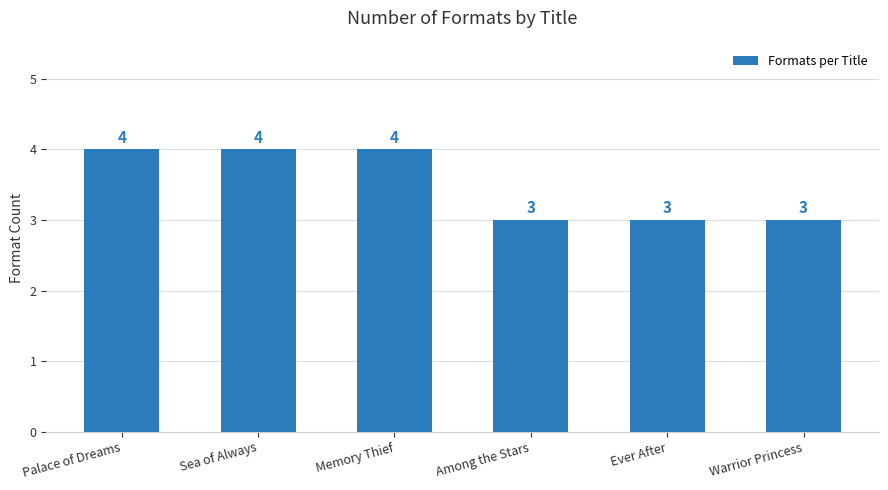

What is the greatest value displayed?

4